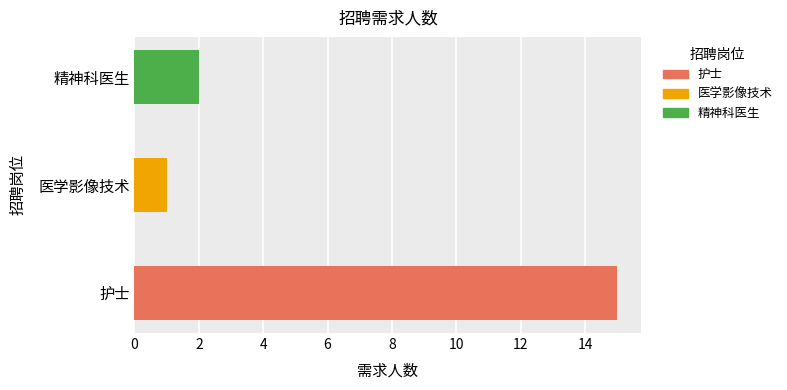

How many values are below 2?

1